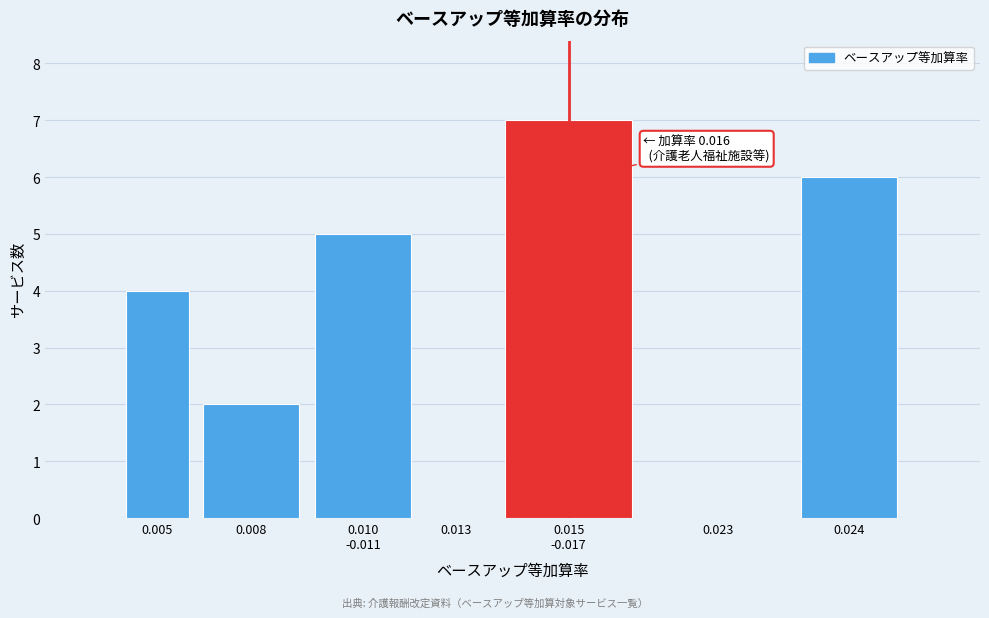

What is the maximum value shown in the chart?

7